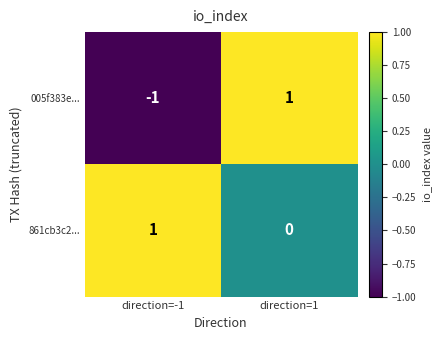

Rank the series by their average value, from highest to lowest.

861cb3c2..., 005f383e...